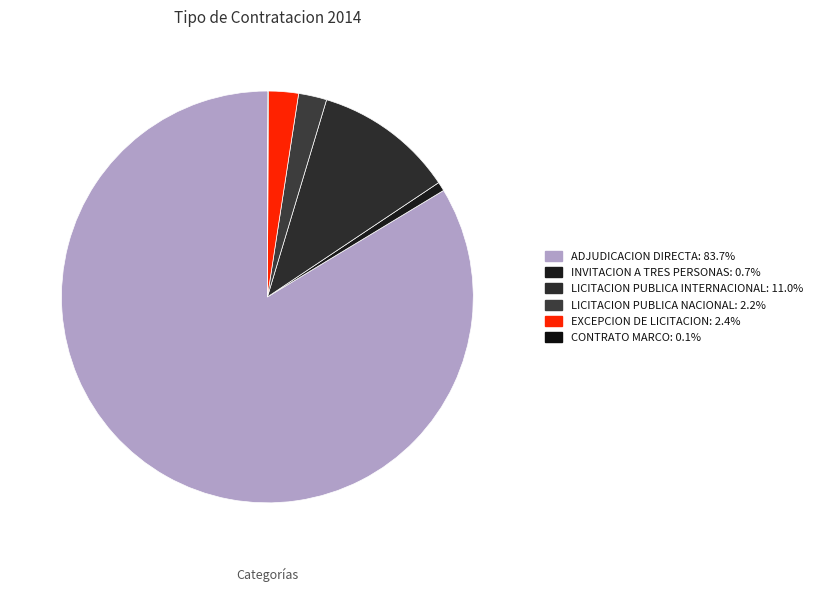

To the nearest percent, what is the average slice percentage?

17%